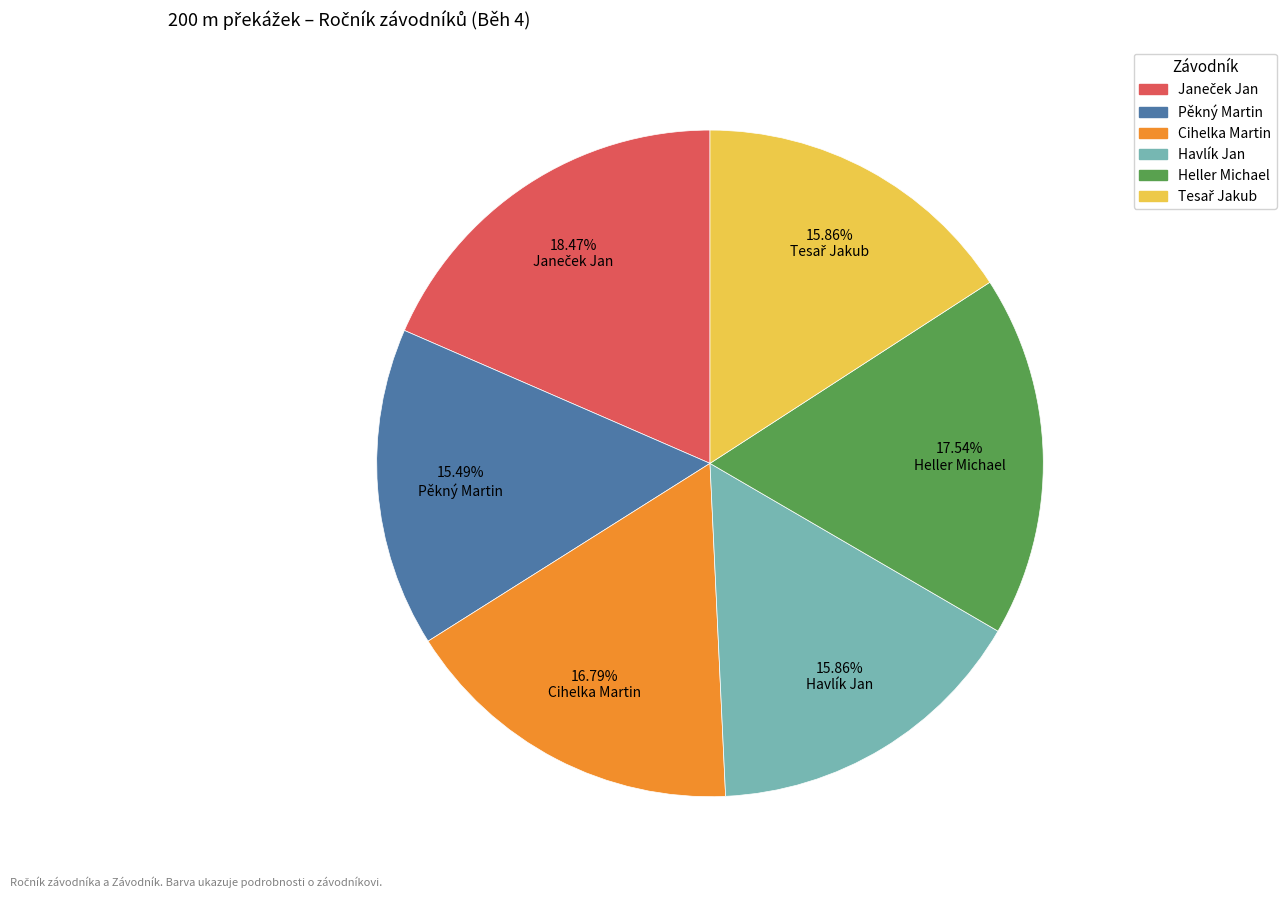

What is the ratio of the value at Cihelka Martin to the value at Havlík Jan?

1.1